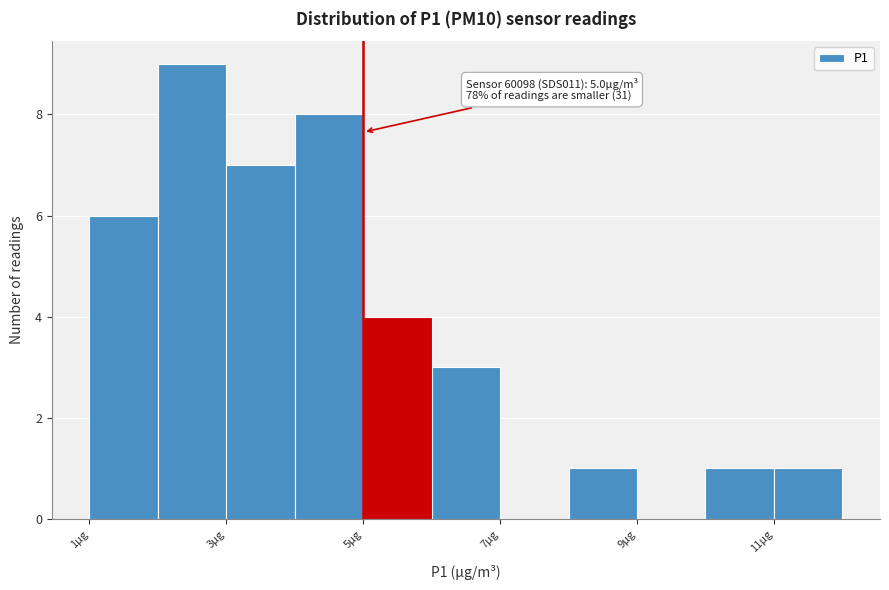

Over which range of the x-axis is the bar tallest?

2 to 3